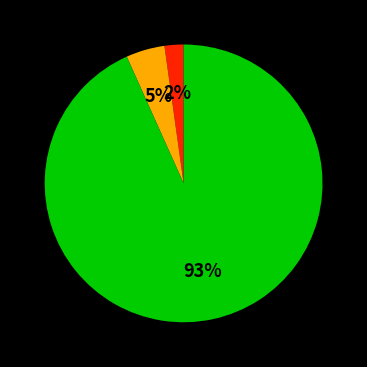

Is there a majority slice in this chart?

Yes